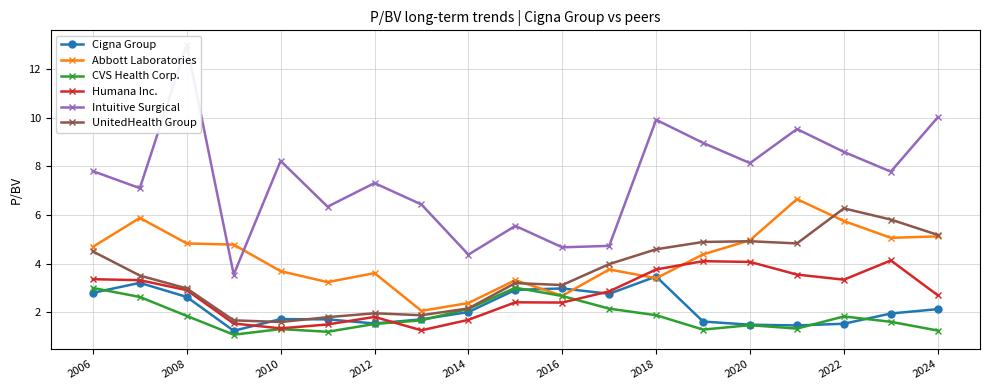

True or false: CVS Health Corp. has more than 2 points higher than both neighbors.

True